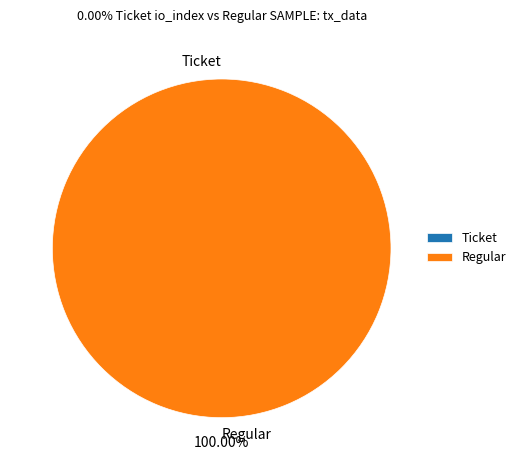

To the nearest percent, what percentage of the pie is Regular?

100%